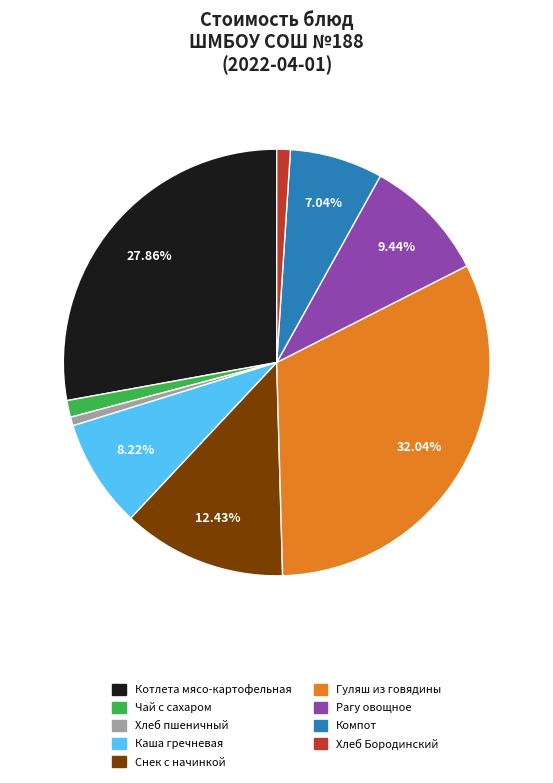

Is the sum of Каша гречневая and Котлета мясо-картофельная greater than half?

No